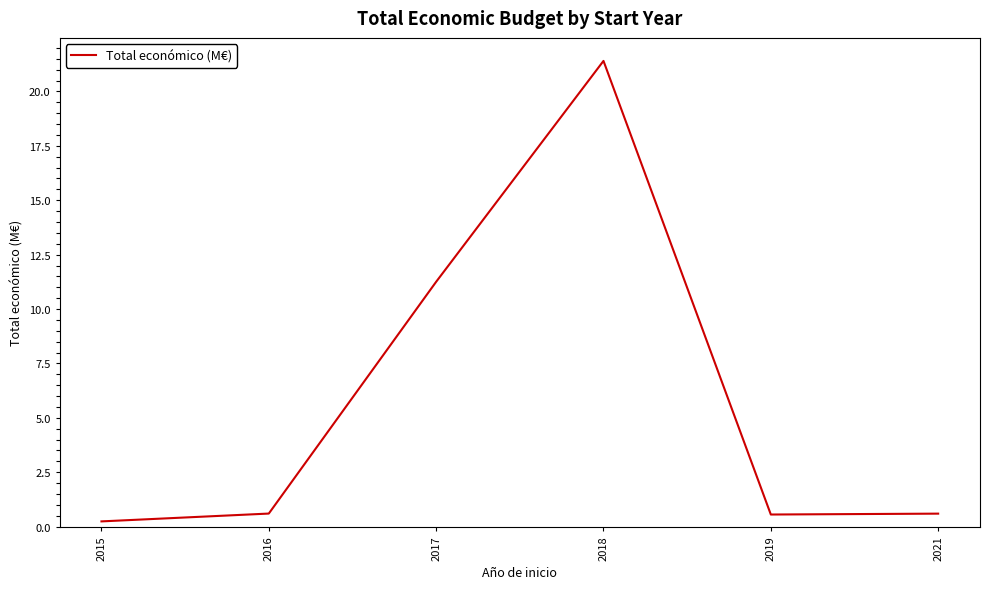

The value at 2016 is 0.6. True or false?

True